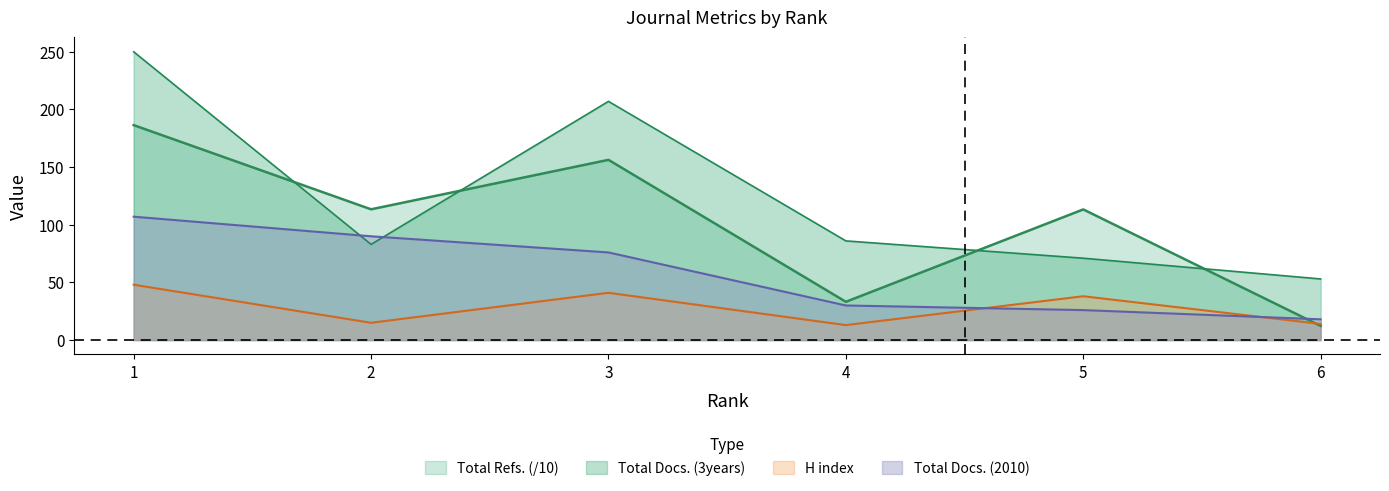

List the labels in order of Total Refs. value, largest first.

1, 3, 2, 5, 4, 6